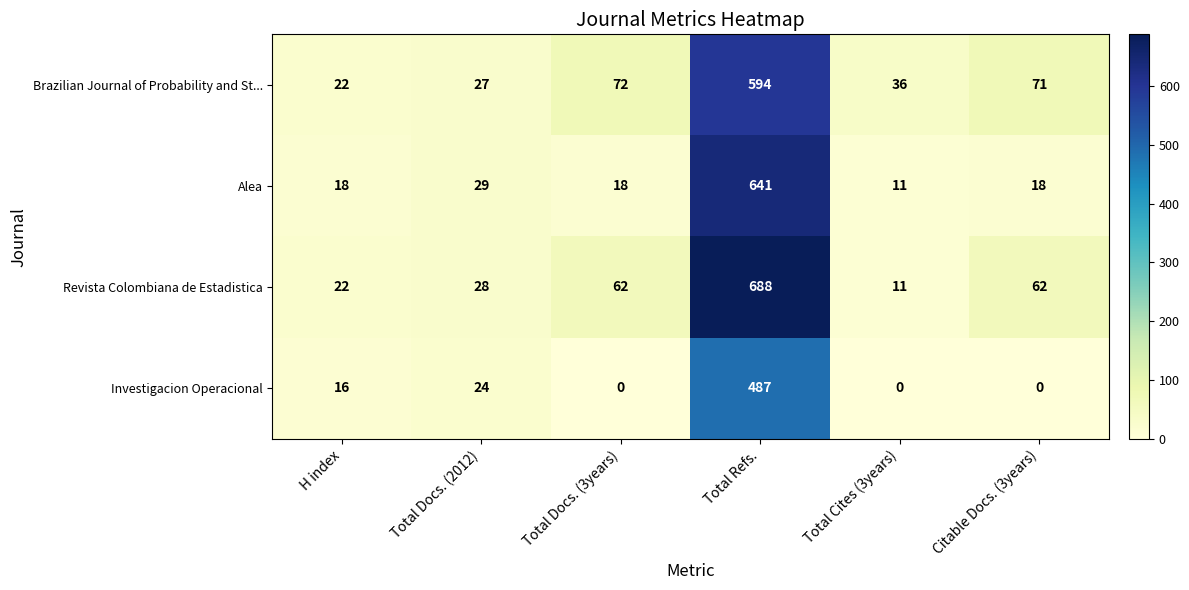

Rank the series at Citable Docs. (3years) from highest to lowest value.

Brazilian Journal of Probability and St..., Revista Colombiana de Estadistica, Alea, Investigacion Operacional